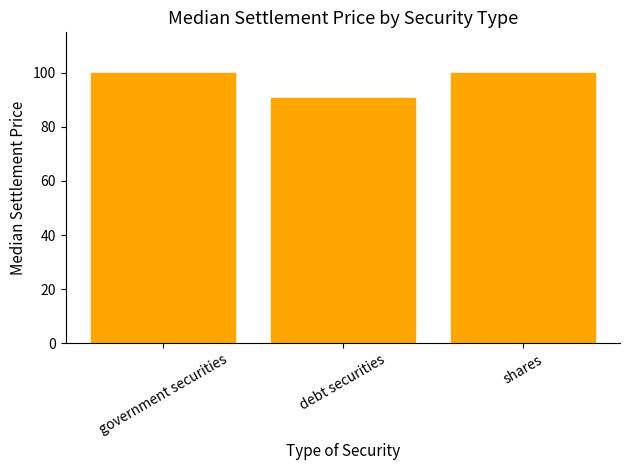

What position from the left is government securities?

1